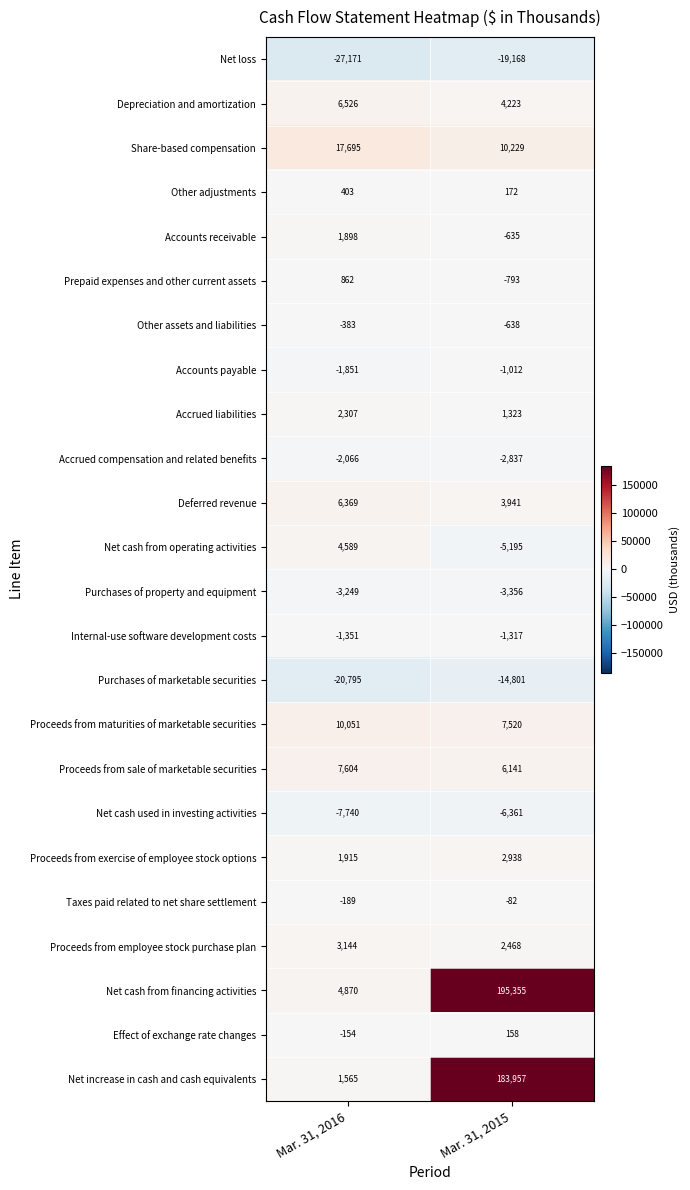

Which series has the largest range (max minus min)?

Net cash from financing activities